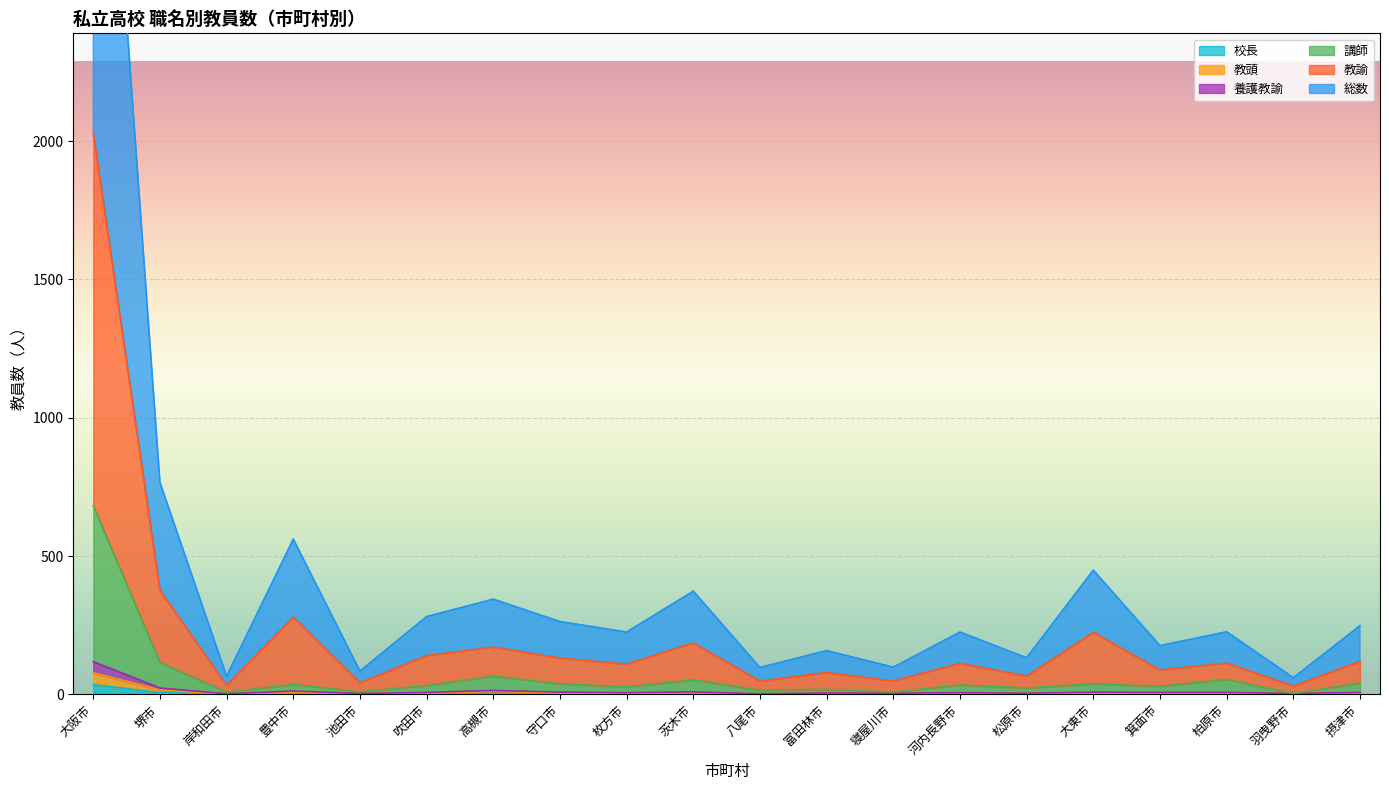

Reading right to left, extract all data points from this chart.

総数: 摂津市=248	羽曳野市=60	柏原市=226	箕面市=176	大東市=449	松原市=132	河内長野市=225	寝屋川市=98	富田林市=158	八尾市=97	茨木市=373	枚方市=225	守口市=263	高槻市=344	吹田市=281	池田市=84	豊中市=561	岸和田市=65	堺市=766	大阪市=4108
教諭: 摂津市=119	羽曳野市=30	柏原市=113	箕面市=88	大東市=224	松原市=66	河内長野市=112	寝屋川市=48	富田林市=79	八尾市=48	茨木市=186	枚方市=109	守口市=131	高槻市=171	吹田市=140	池田市=42	豊中市=279	岸和田市=32	堺市=377	大阪市=2030
講師: 摂津市=41	羽曳野市=3	柏原市=54	箕面市=29	大東市=38	松原市=23	河内長野市=34	寝屋川市=8	富田林市=18	八尾市=15	茨木市=52	枚方市=27	守口市=38	高槻市=66	吹田市=32	池田市=9	豊中市=36	岸和田市=8	堺市=115	大阪市=682
養護教諭: 摂津市=7	羽曳野市=3	柏原市=7	箕面市=7	大東市=8	松原市=4	河内長野市=6	寝屋川市=4	富田林市=5	八尾市=2	茨木市=9	枚方市=6	守口市=8	高槻市=14	吹田市=7	池田市=3	豊中市=12	岸和田市=2	堺市=23	大阪市=118
教頭: 摂津市=5	羽曳野市=2	柏原市=5	箕面市=5	大東市=6	松原市=3	河内長野市=4	寝屋川市=3	富田林市=4	八尾市=2	茨木市=7	枚方市=4	守口市=5	高槻市=10	吹田市=5	池田市=2	豊中市=8	岸和田市=1	堺市=16	大阪市=78
校長: 摂津市=2	羽曳野市=1	柏原市=2	箕面市=3	大東市=3	松原市=1	河内長野市=2	寝屋川市=2	富田林市=2	八尾市=1	茨木市=3	枚方市=2	守口市=3	高槻市=4	吹田市=2	池田市=1	豊中市=4	岸和田市=1	堺市=6	大阪市=35